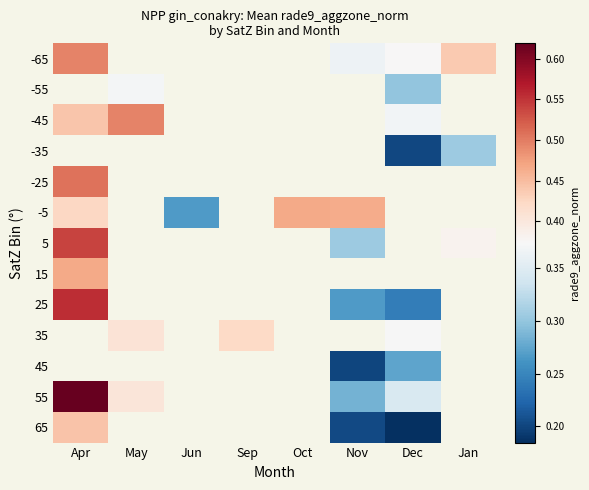

Count the number of data series in this chart.

13